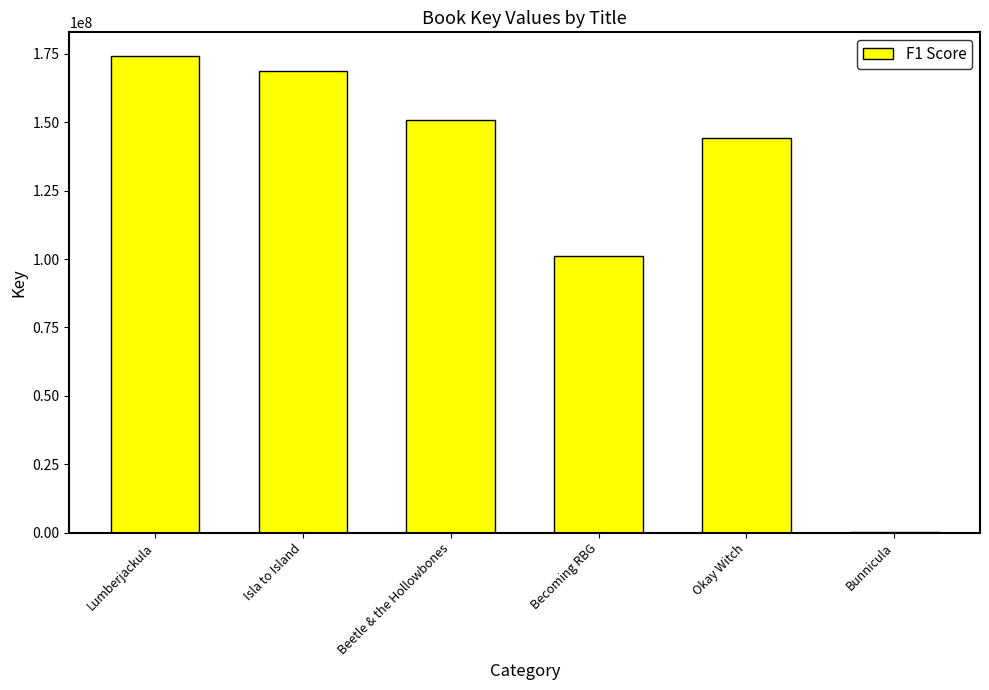

Approximately how many times larger is the value at Lumberjackula compared to Okay Witch?

1.2